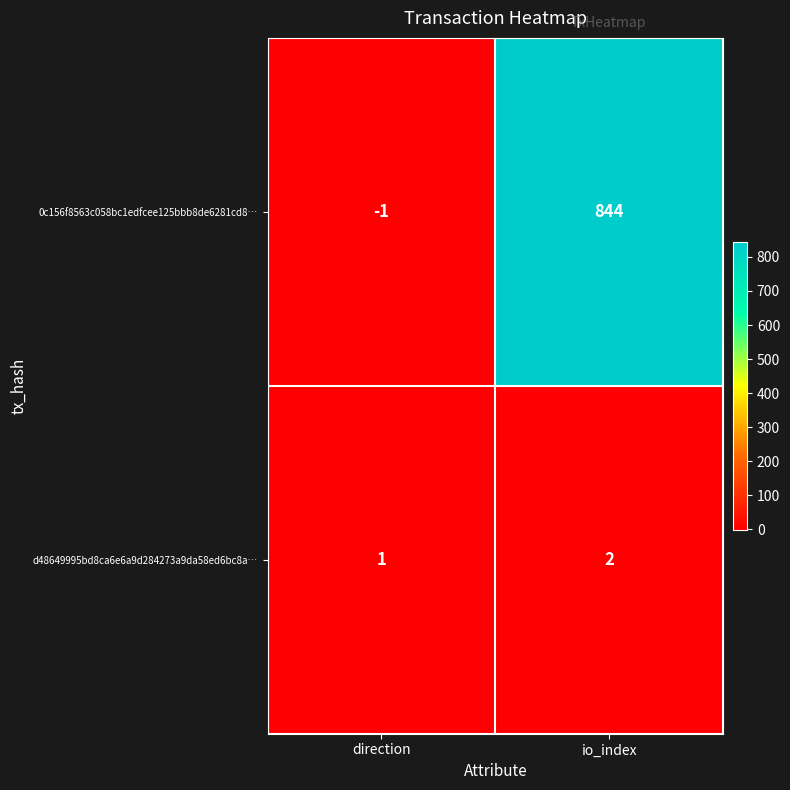

List the series in order of their peak value, highest first.

0c156f8563c058bc1edfcee125bbb8de6281cd8…, d48649995bd8ca6e6a9d284273a9da58ed6bc8a…